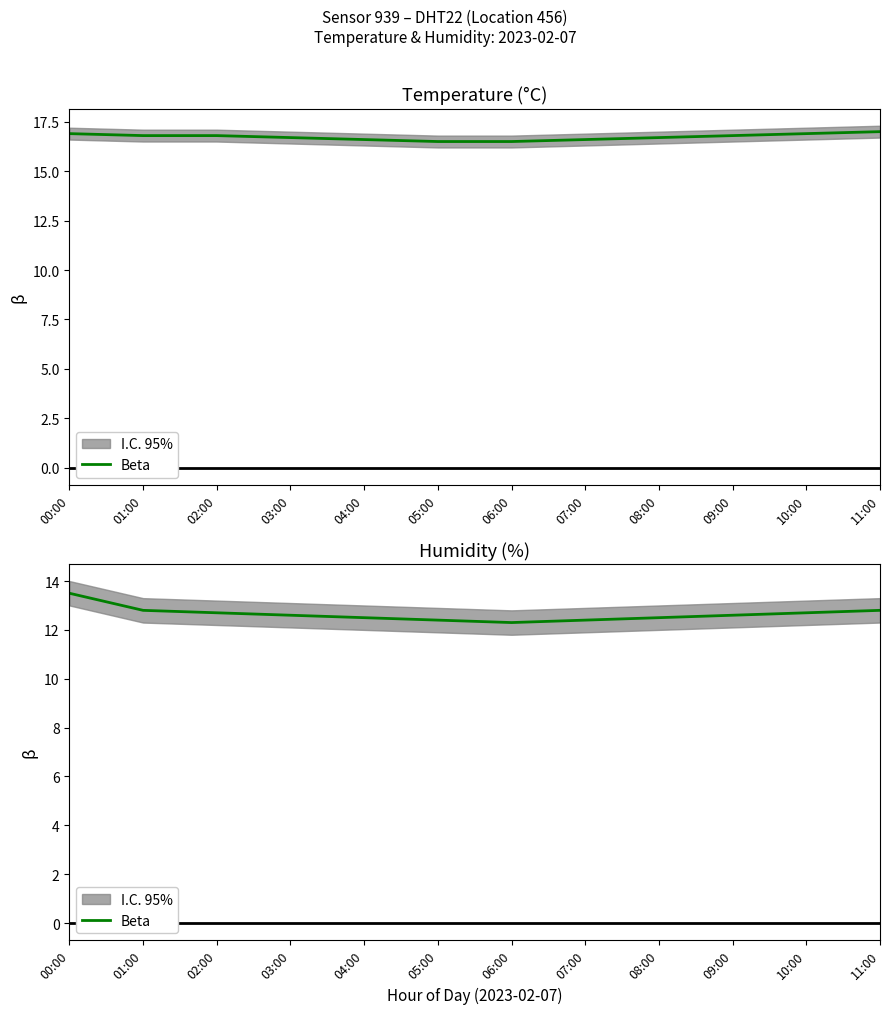

Does the chart display data point markers on the line(s)?

No